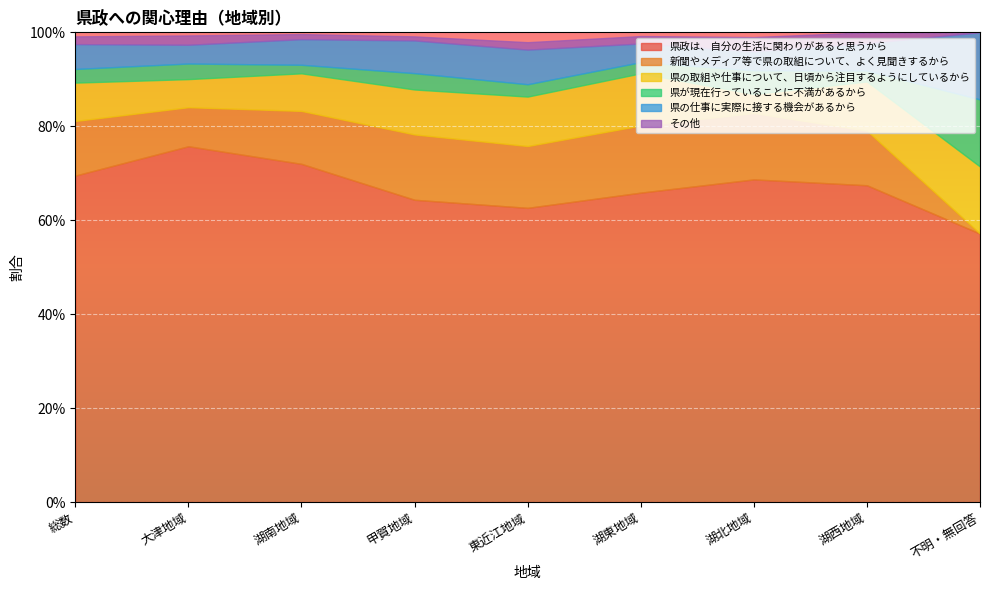

How many lines are shown in the chart?

6